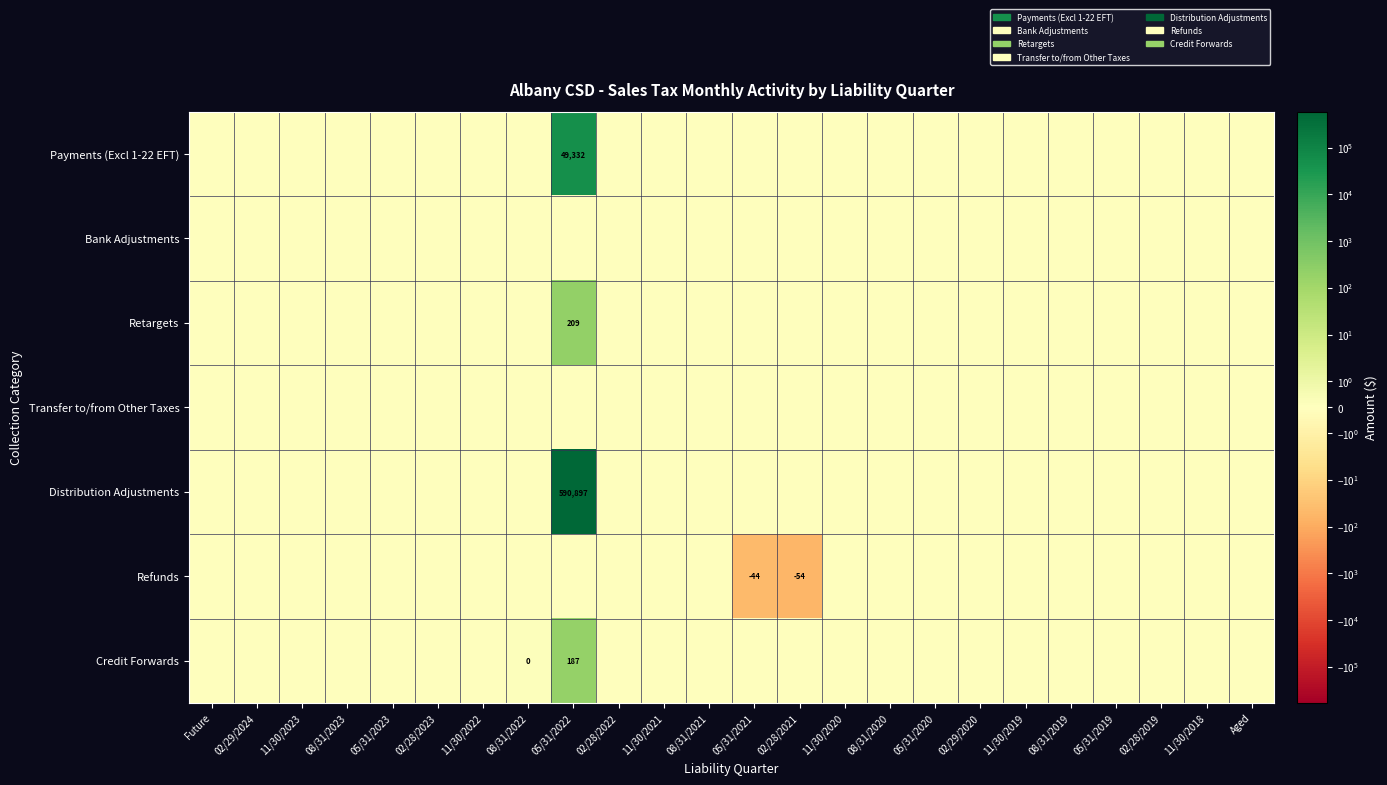

The Refunds series shows -54 at 02/28/2021. True or false?

True